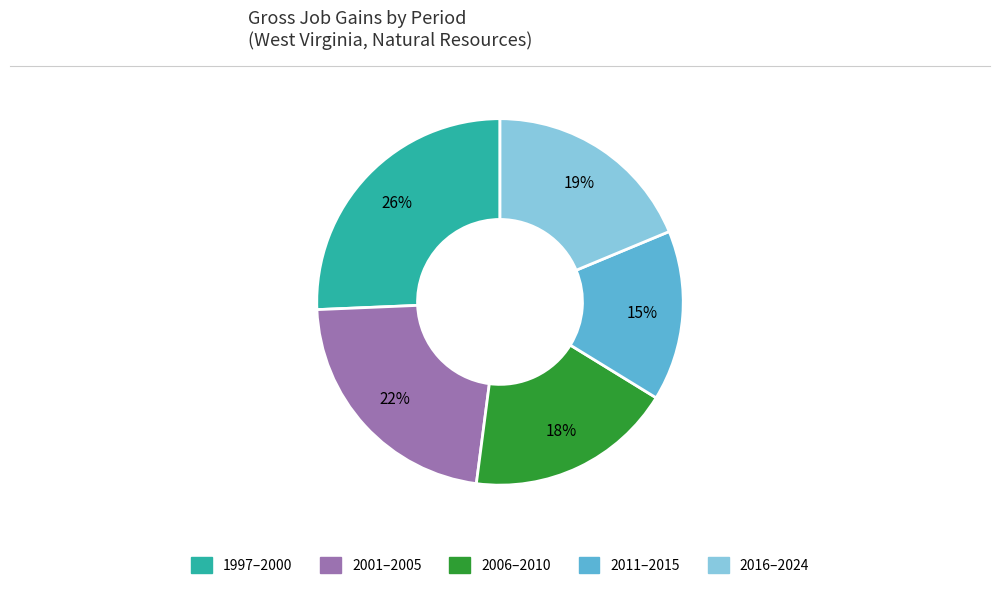

How many slices are in this pie chart?

5